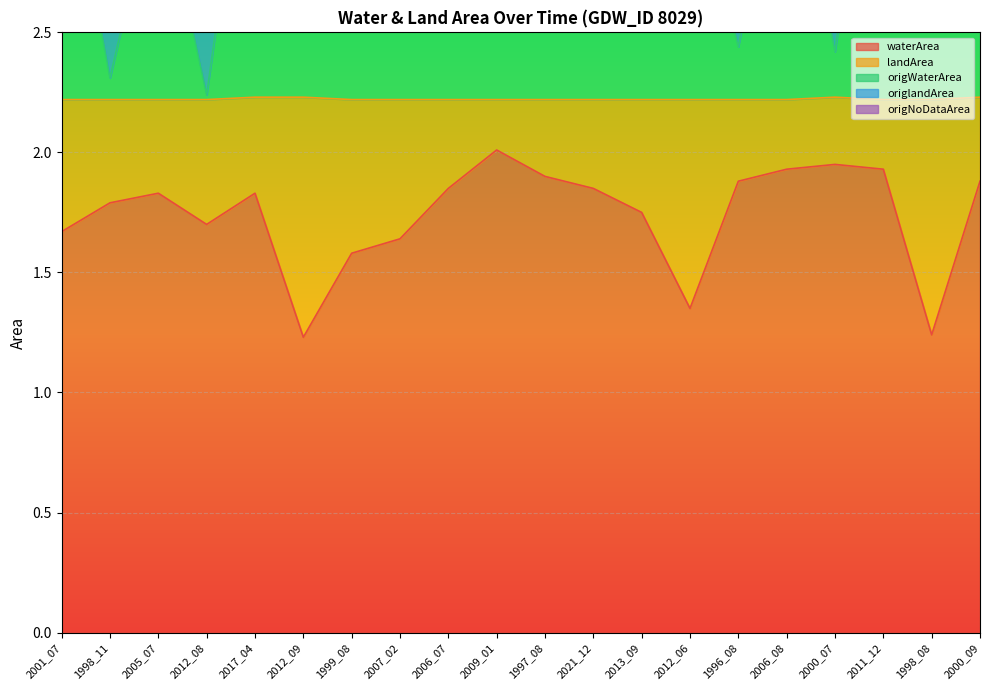

At which category is the sum across all series the highest?

2021_12